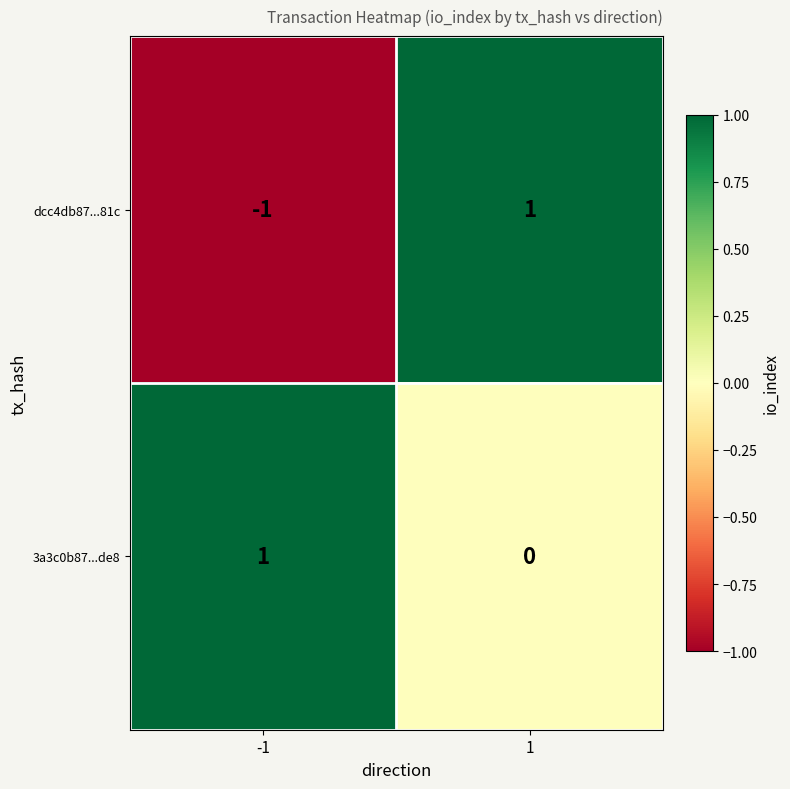

Which series has the widest spread of values?

dcc4db87...81c